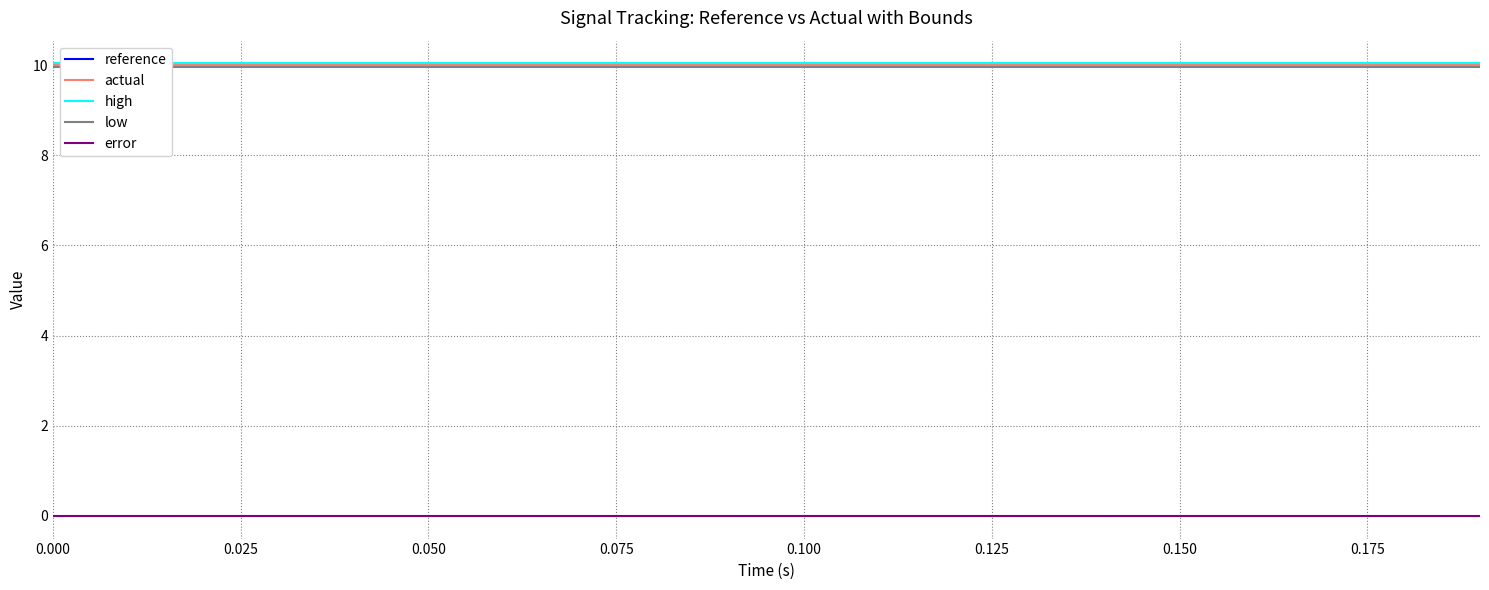

Does the chart display data point markers on the line(s)?

No